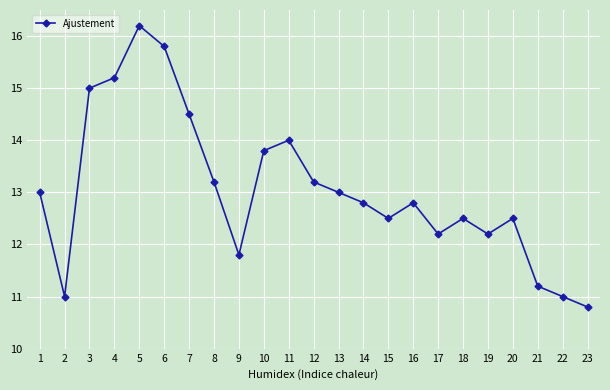

Count the number of categories in the chart.

23